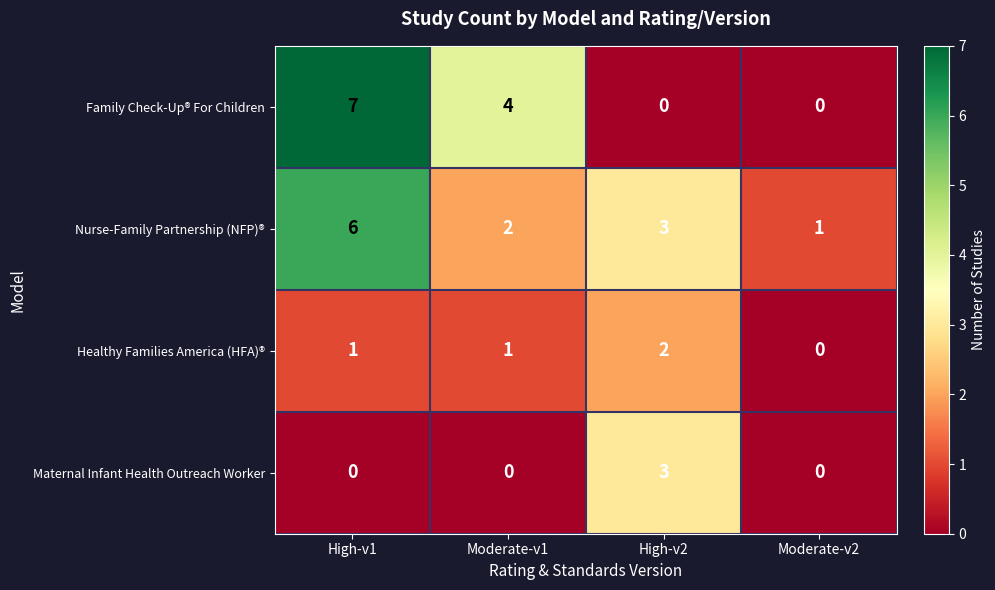

What is the highest value of the Maternal Infant Health Outreach Worker series?

3